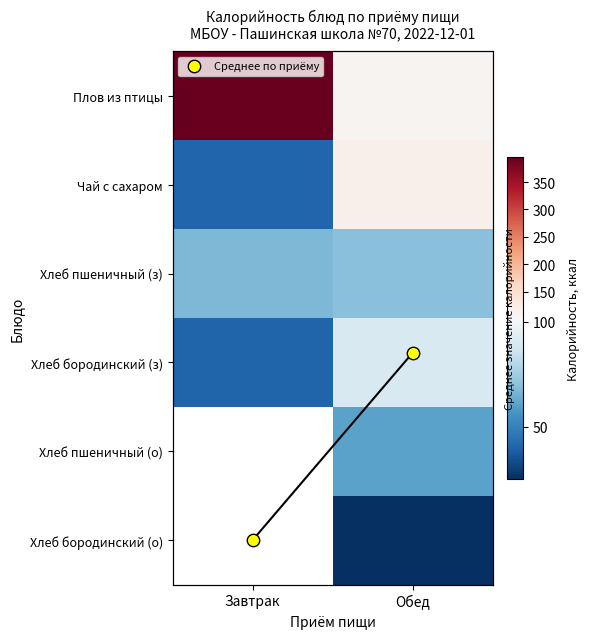

Which category has the highest value in the Плов из птицы series?

Завтрак